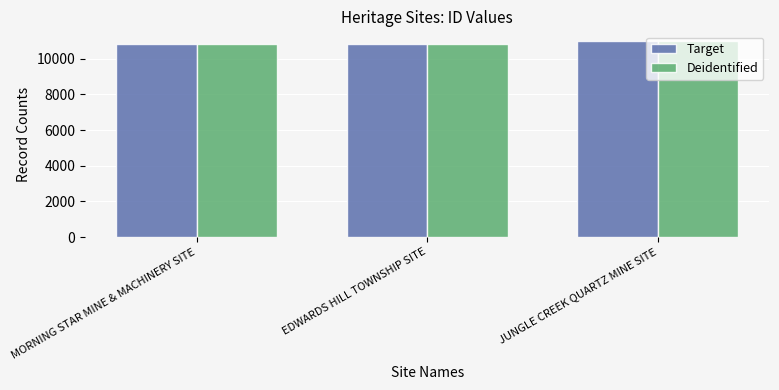

What is the difference between the maximum and minimum values in the Target series?

147